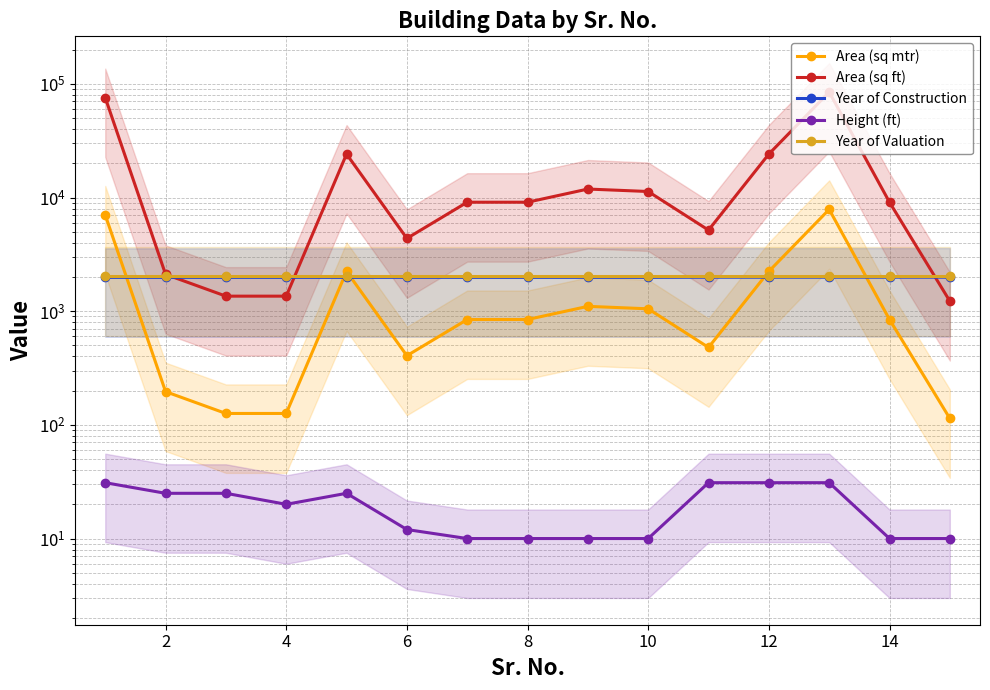

How many interior local valleys does the Area (sq mtr) series have?

2